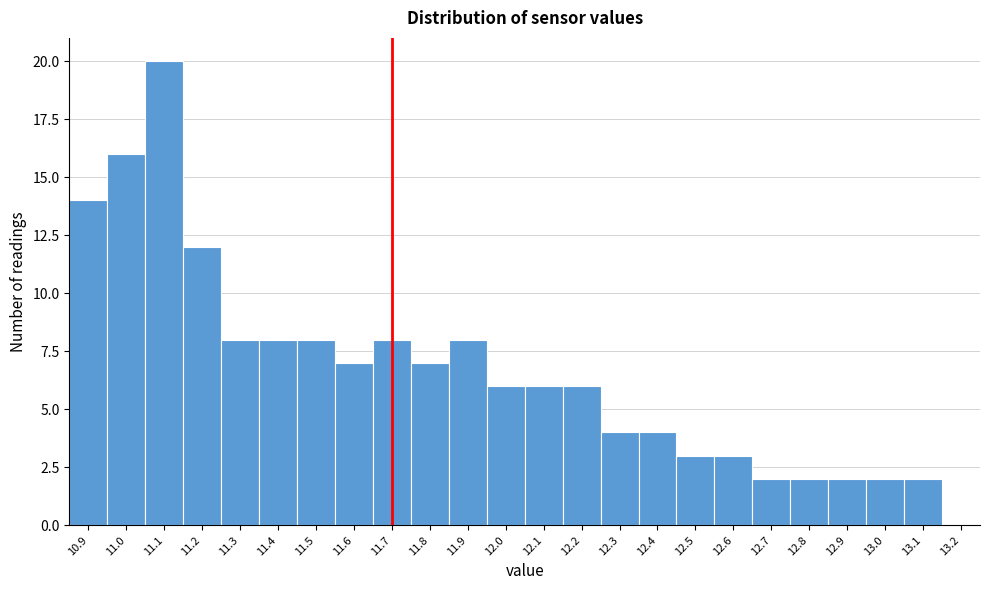

Reading right to left, transcribe all the data shown in this chart.

13.2=0	13.1=2	13.0=2	12.9=2	12.8=2	12.7=2	12.6=3	12.5=3	12.4=4	12.3=4	12.2=6	12.1=6	12.0=6	11.9=8	11.8=7	11.7=8	11.6=7	11.5=8	11.4=8	11.3=8	11.2=12	11.1=20	11.0=16	10.9=14